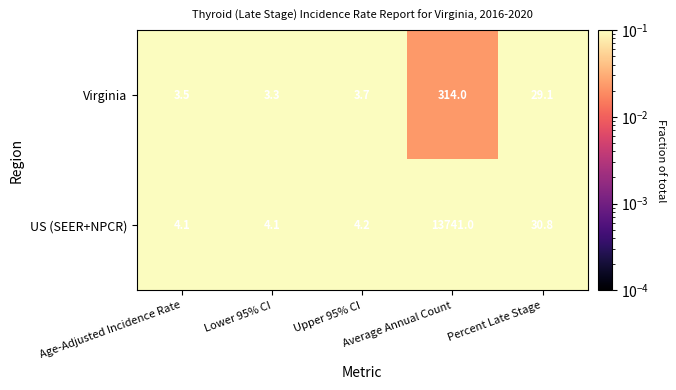

What is the difference between the second highest and minimum values in the US (SEER+NPCR) series?

26.7